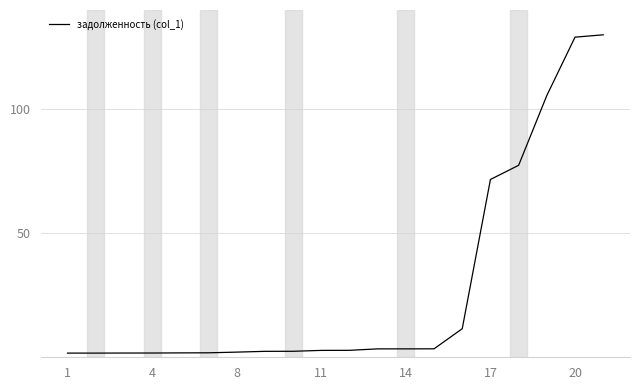

What is the difference between the maximum and minimum values?

128.3